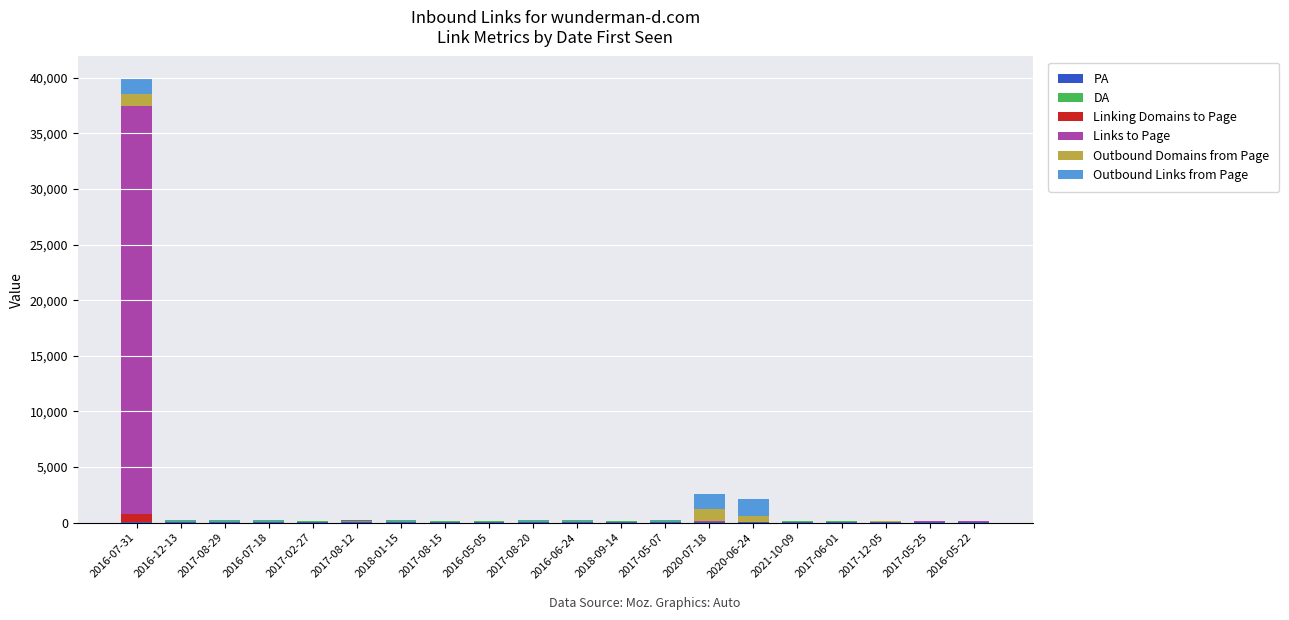

At which category is the sum across all series the highest?

2016-07-31